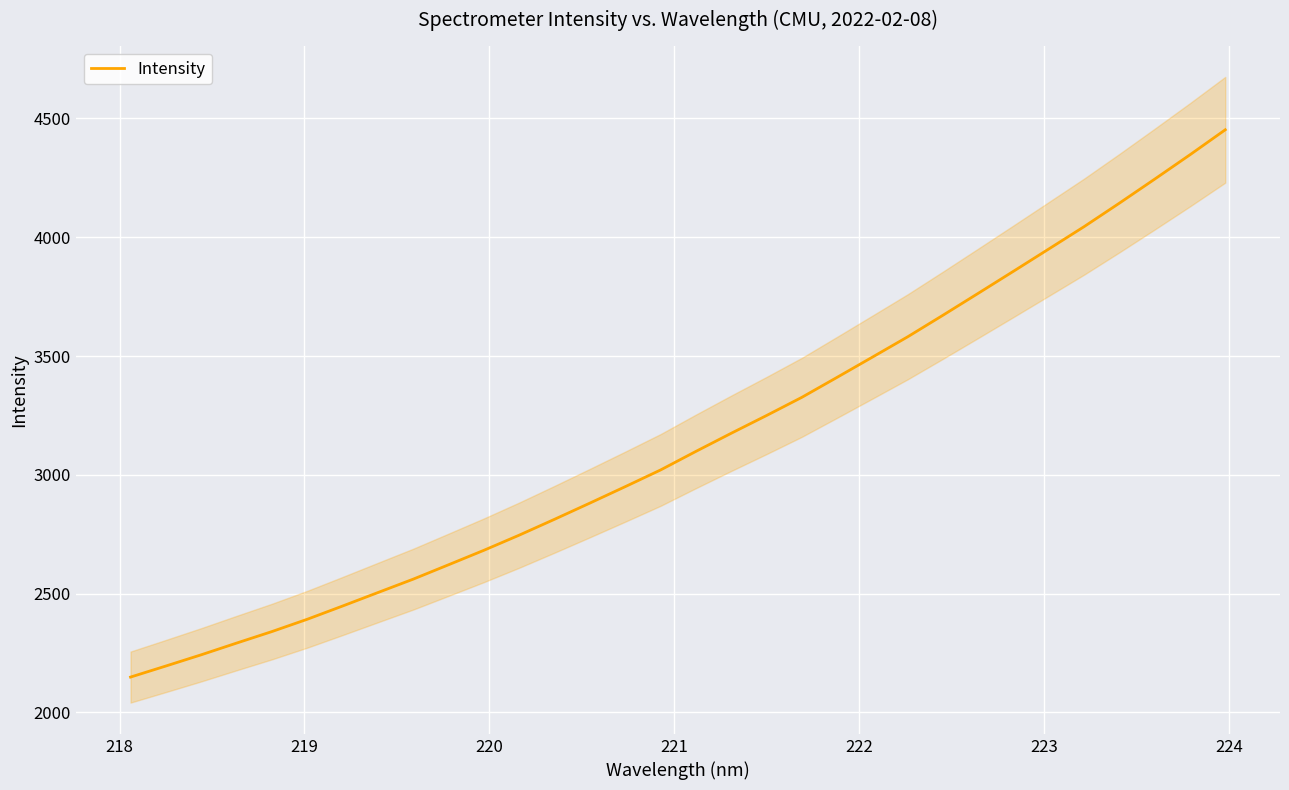

What is the highest value of the Intensity series?

4452.2